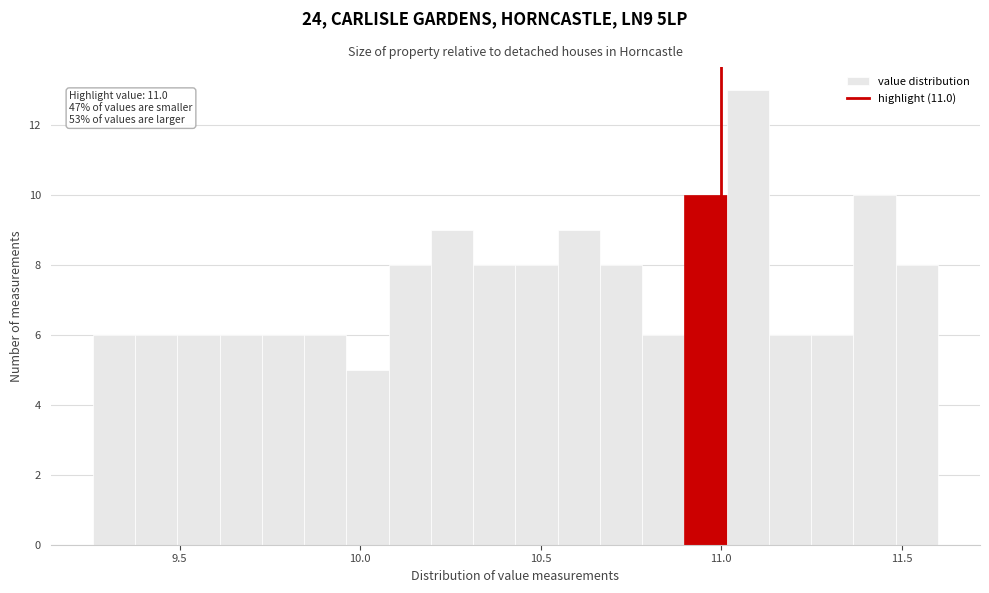

Around what value on the x-axis is the tallest bar? Give the approximate position of its centre, as read against the axis.

11.05